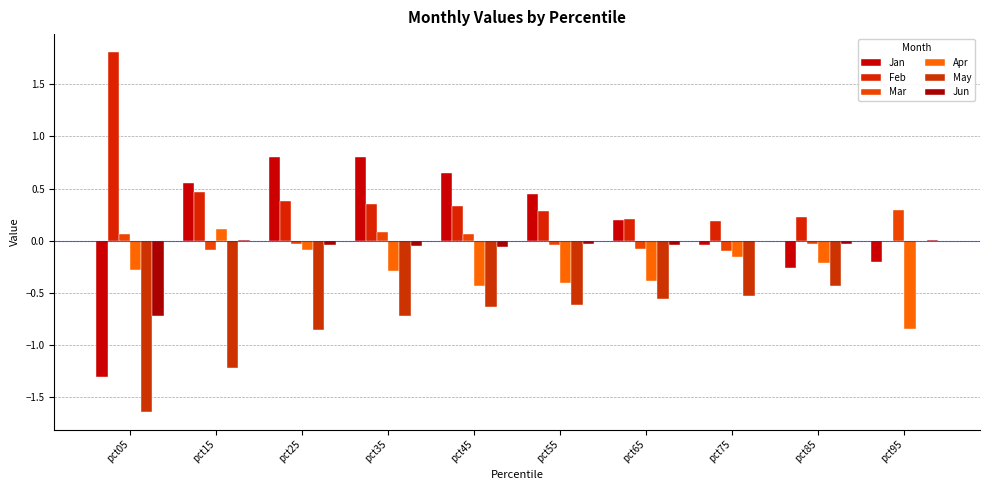

What is the difference between the second highest and minimum values in the Apr series?

0.8